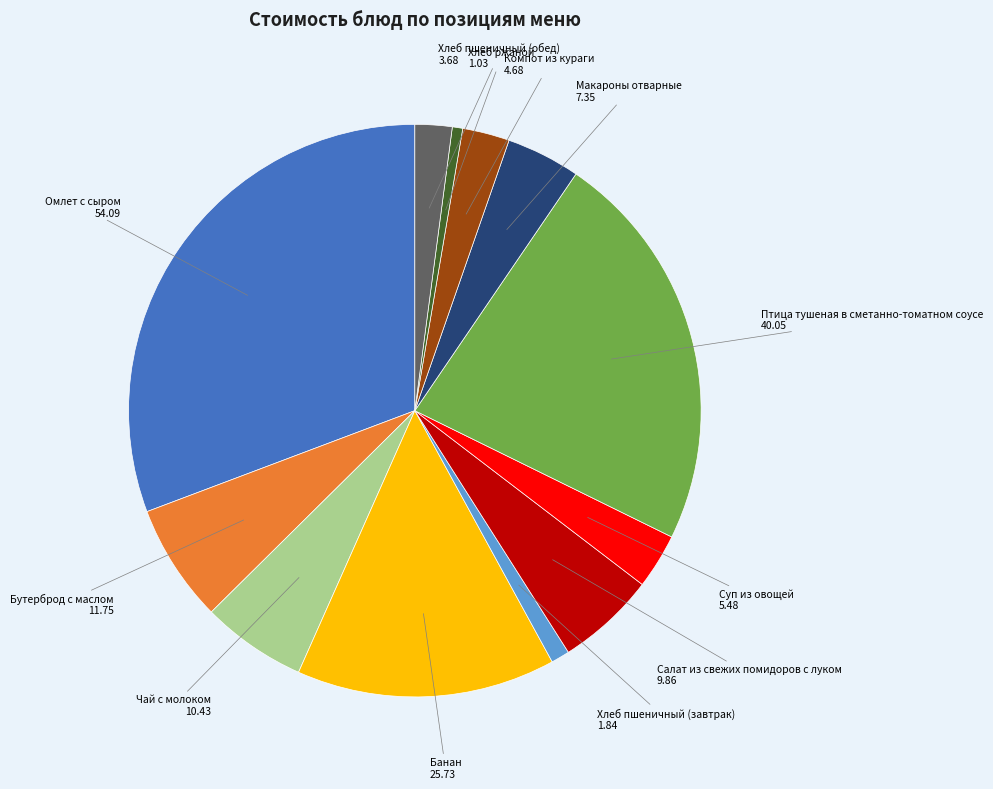

Does any single category account for the majority?

No